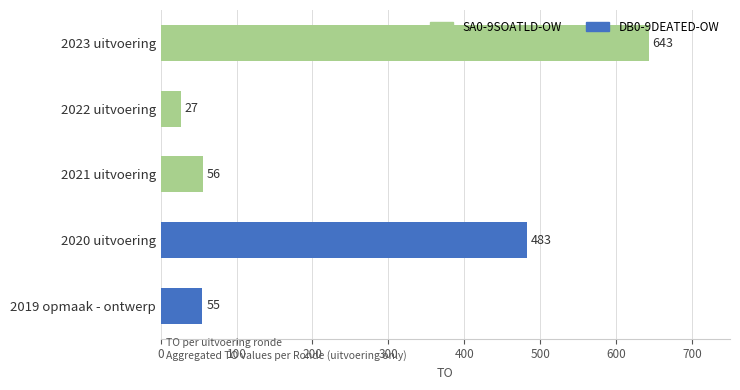

At how many categories does at least one series exceed 611?

1